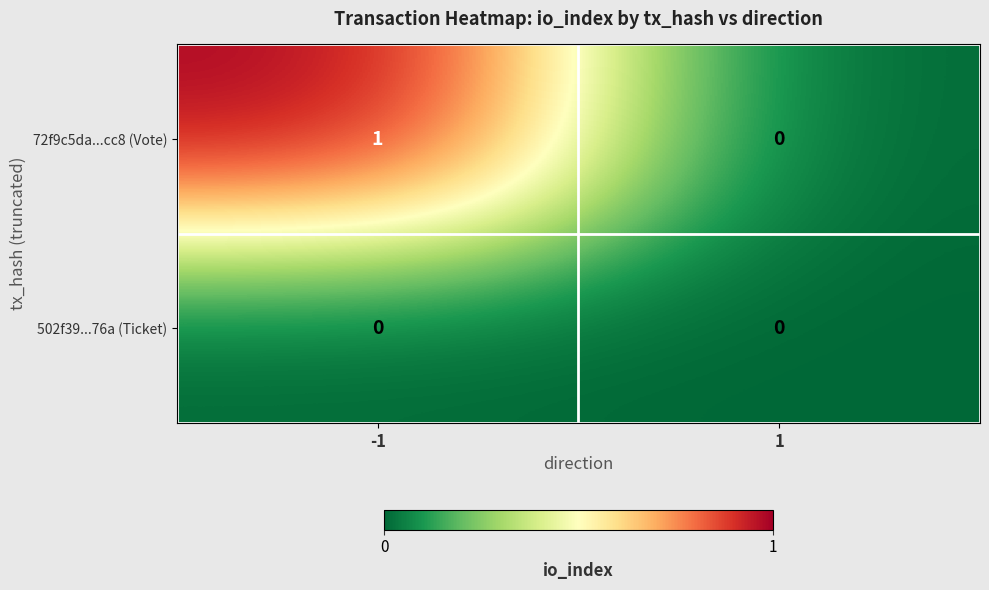

Rank the categories by 72f9c5da...cc8 (Vote) value from highest to lowest.

-1, 1